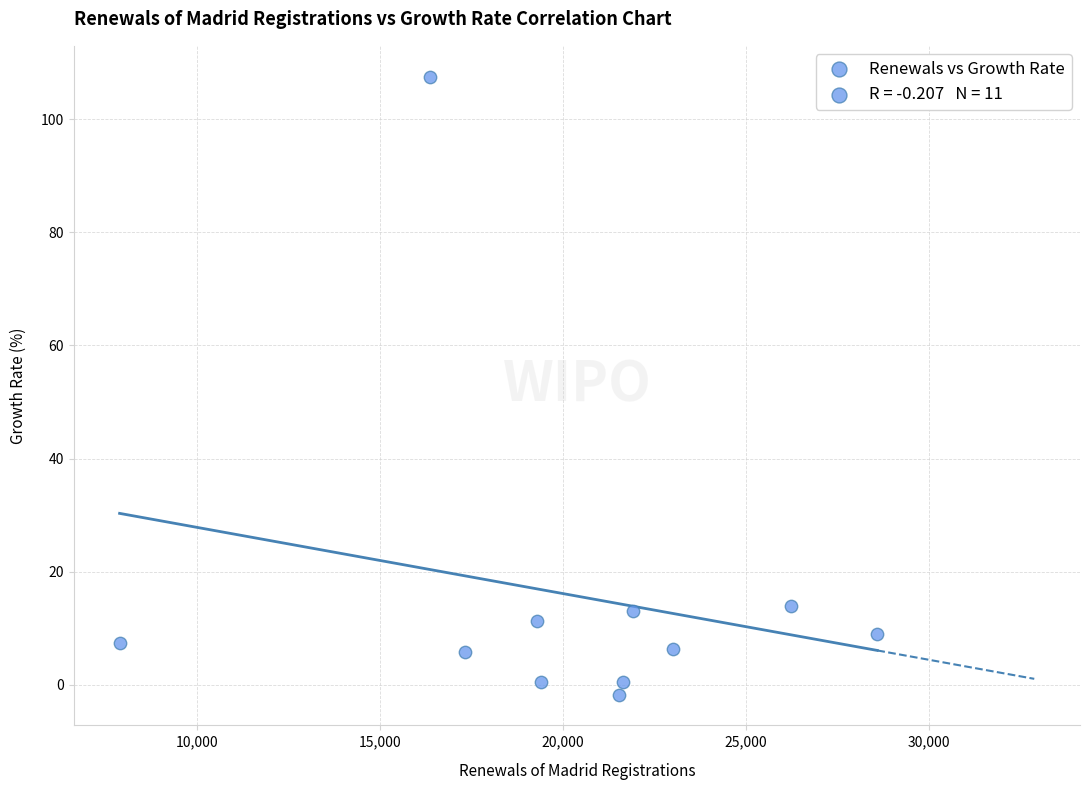

What is the average X value?

20293.9